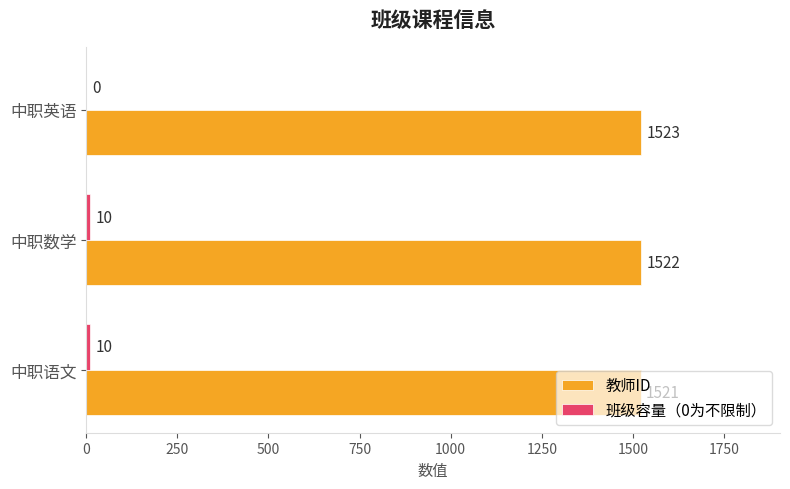

Where is 教师ID nearest to the value 1522?

中职数学